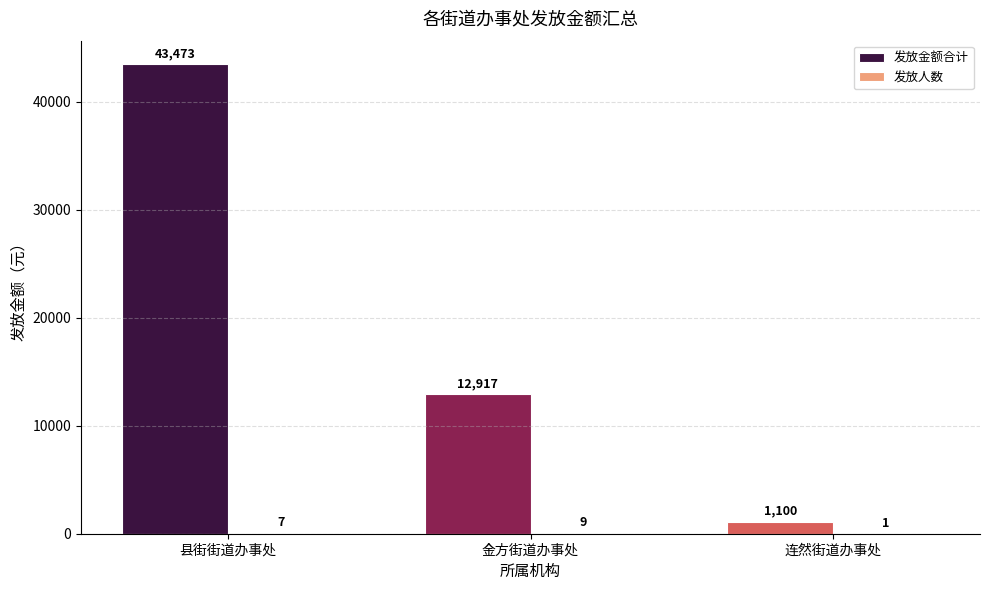

At which label is 发放金额合计 closest to 22286?

金方街道办事处